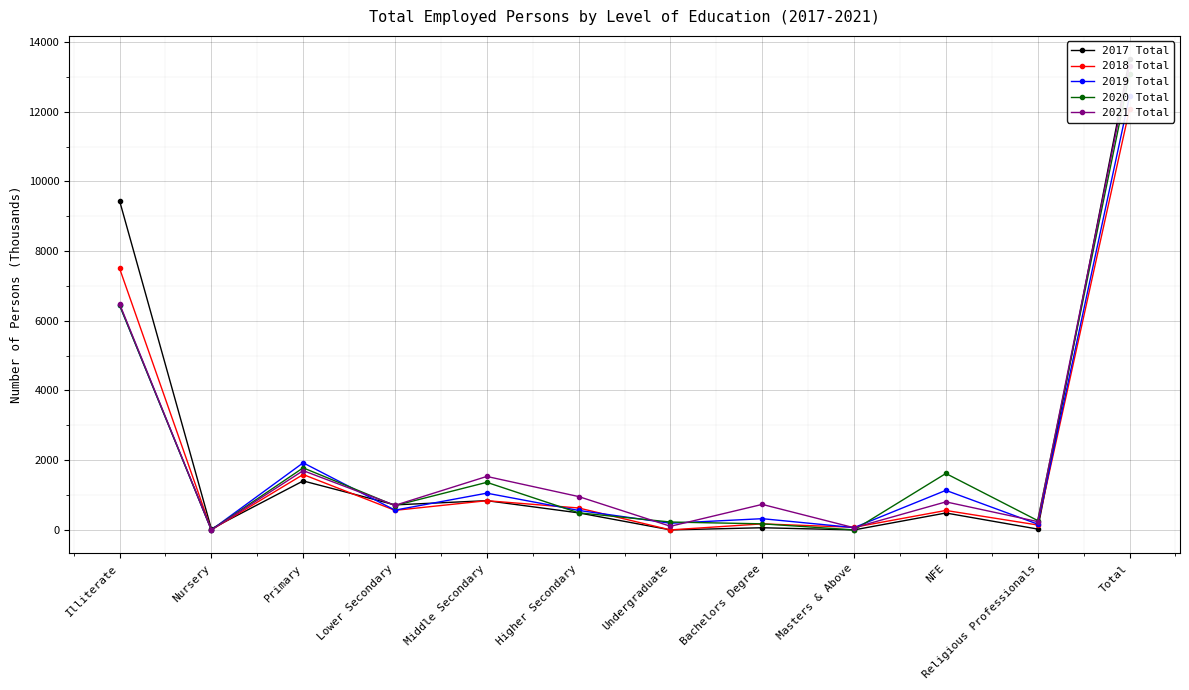

Where is the first local maximum for 2021 Total?

Primary